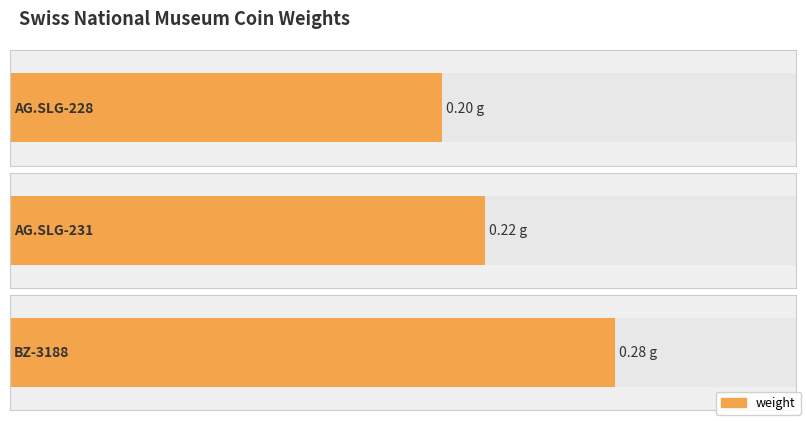

What is the label of the 3rd bar from the right?

AG.SLG-228